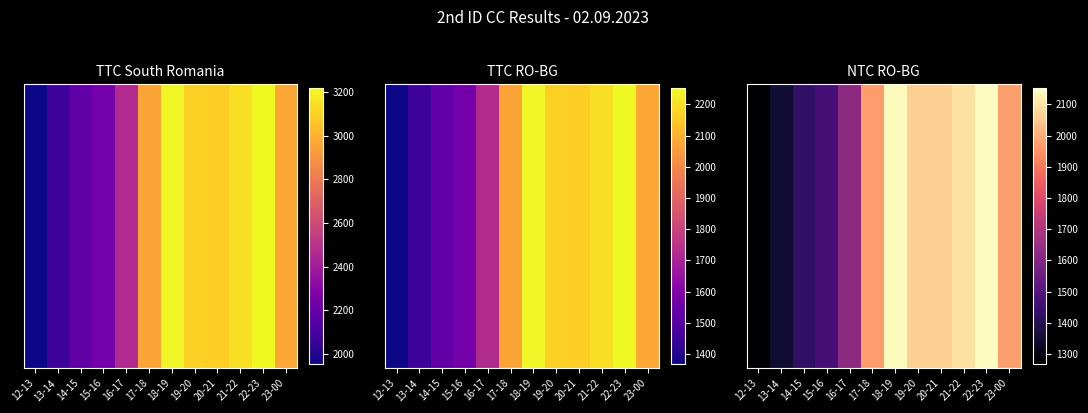

Reading right to left, transcribe all the data shown in this chart.

23-00=1972	22-23=2151	21-22=2096	20-21=2064	19-20=2064	18-19=2144	17-18=1969	16-17=1623	15-16=1467	14-15=1425	13-14=1349	12-13=1268